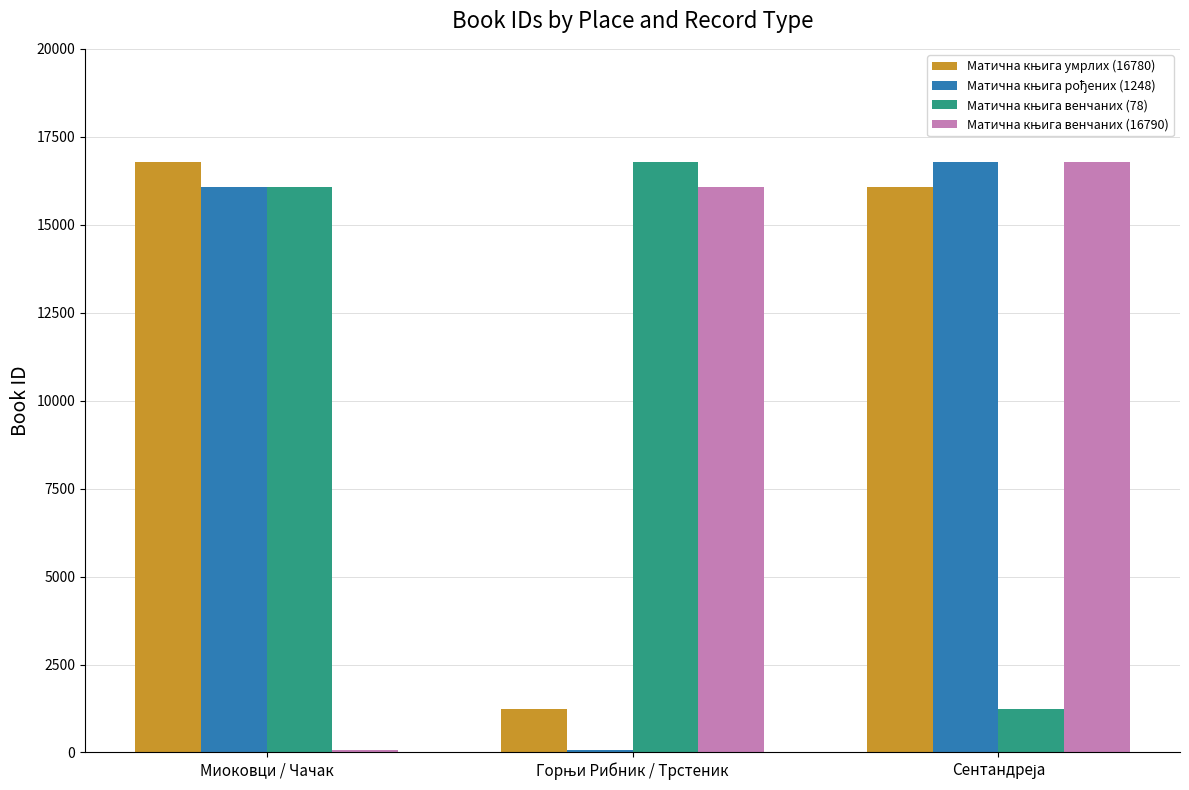

What is the maximum value shown in the chart?

16790